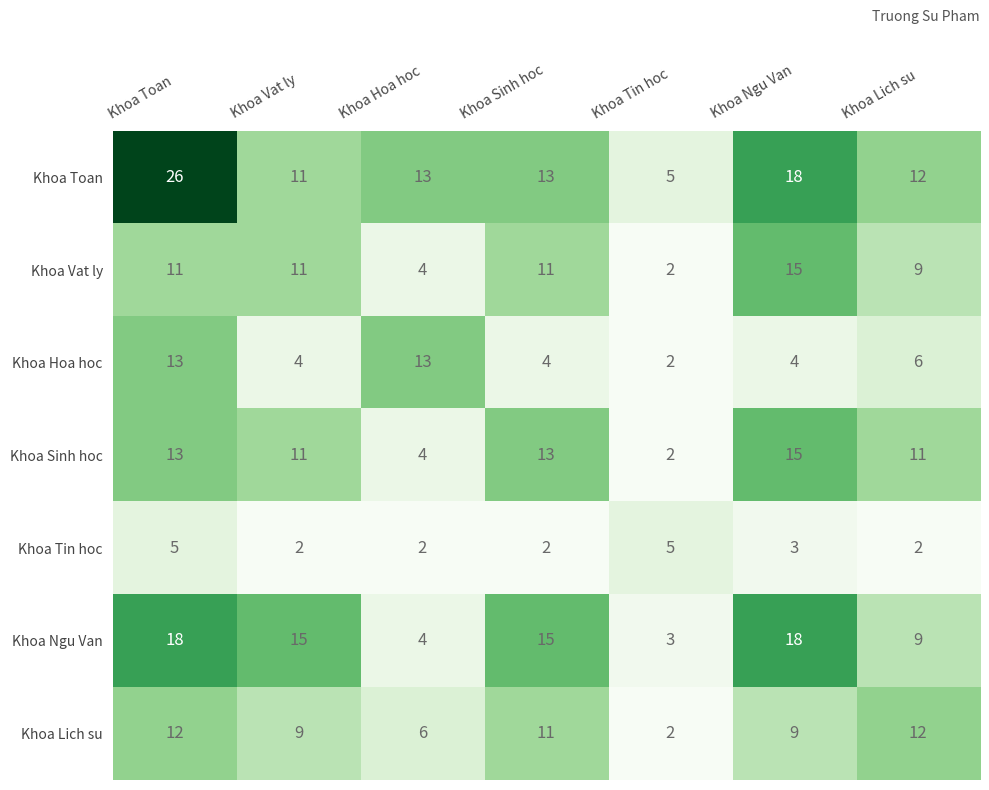

At which label is Khoa Lich su closest to 7?

Khoa Hoa hoc